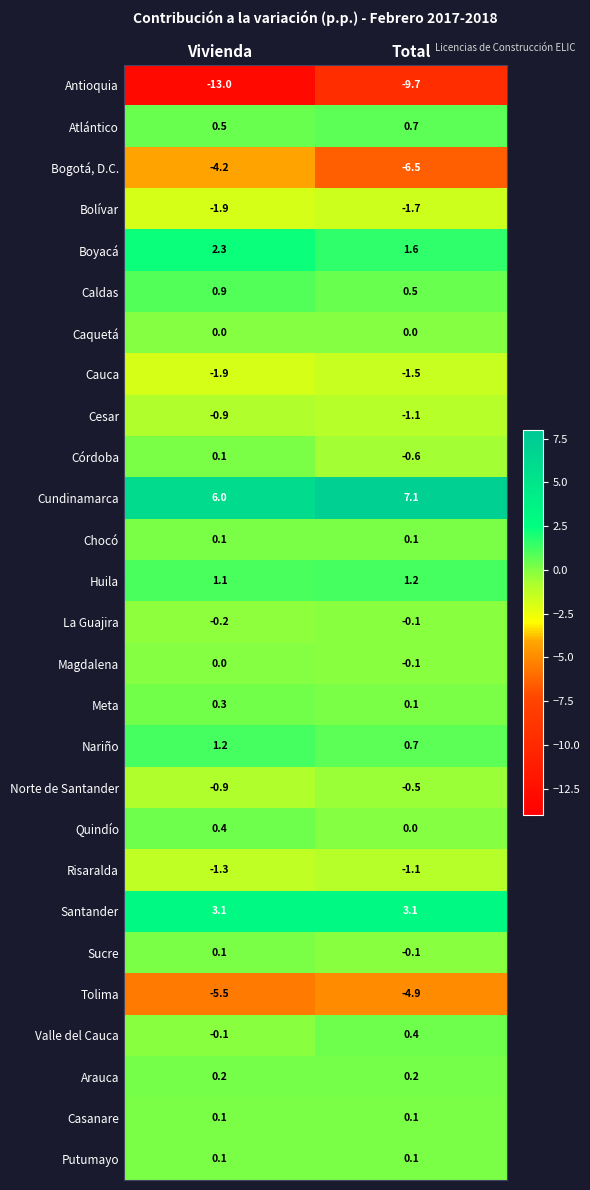

Is the value of Norte de Santander at Vivienda greater than the value of Cesar at Total?

Yes